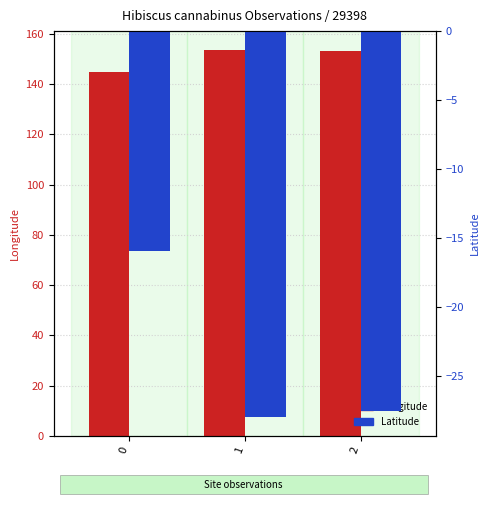

Rank the series by their average value, from highest to lowest.

Longitude, Latitude